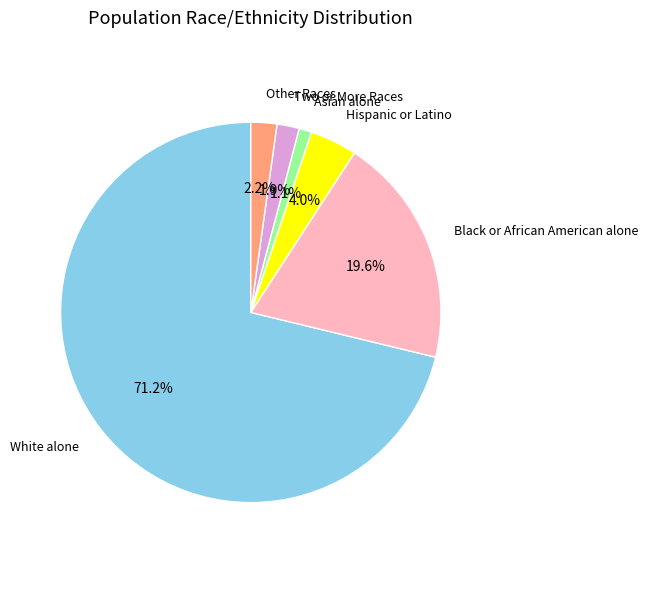

Is there a majority slice in this chart?

Yes